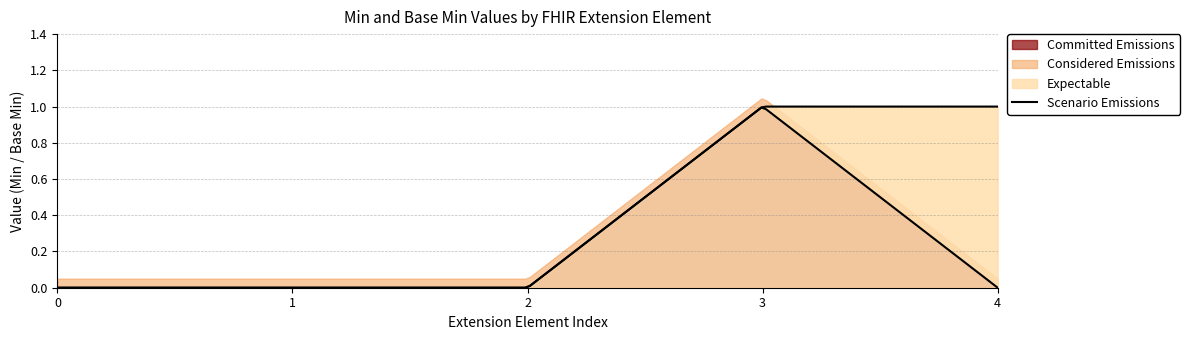

True or false: Scenario Emissions and Expectable intersect in this chart.

False